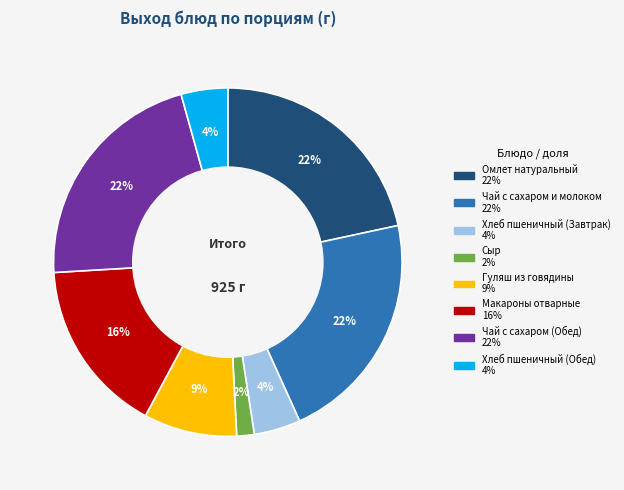

How many slices are in this pie chart?

8